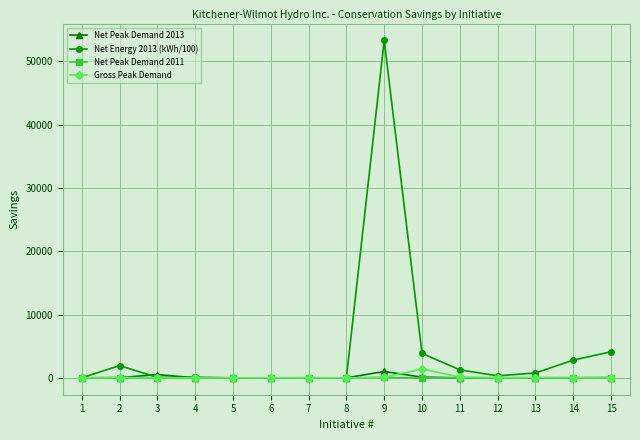

The value of Net Energy 2013 (kWh/100) at 7 is 0.0. True or false?

True